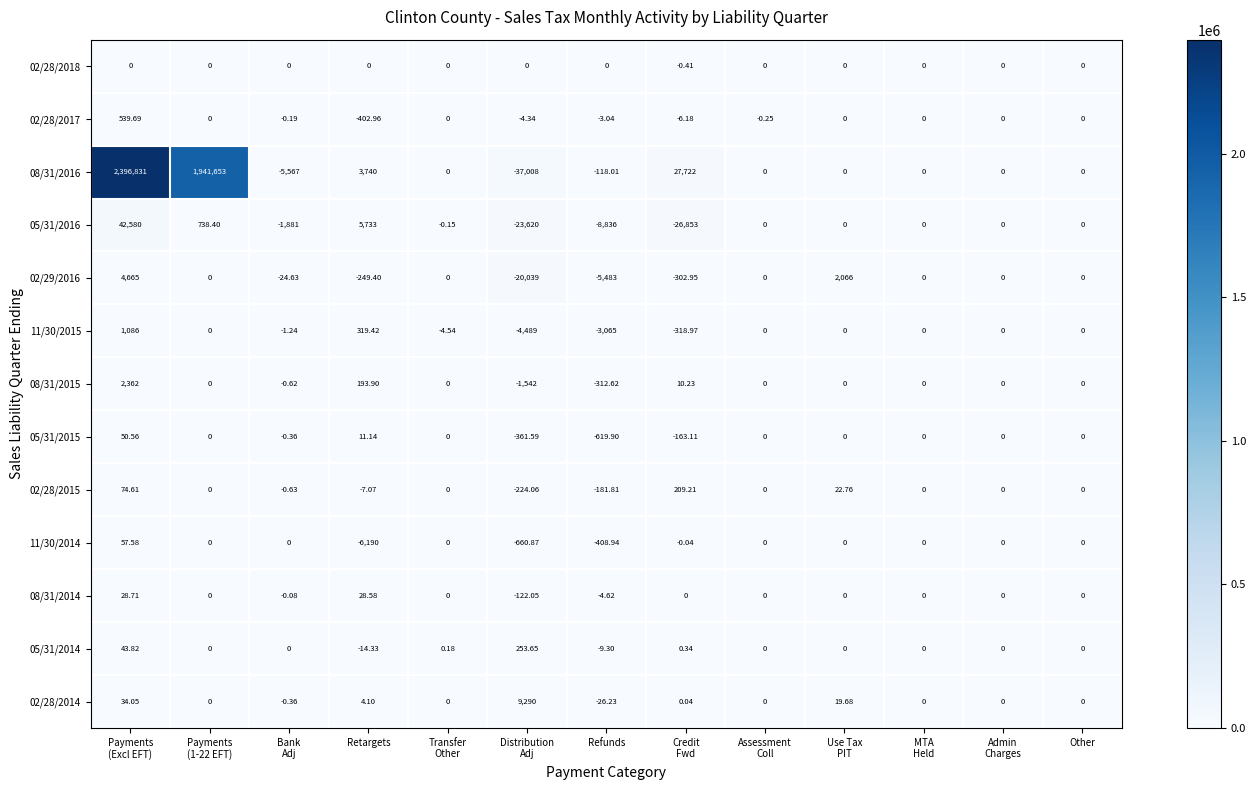

At which label does 11/30/2014 reach its minimum?

Retargets